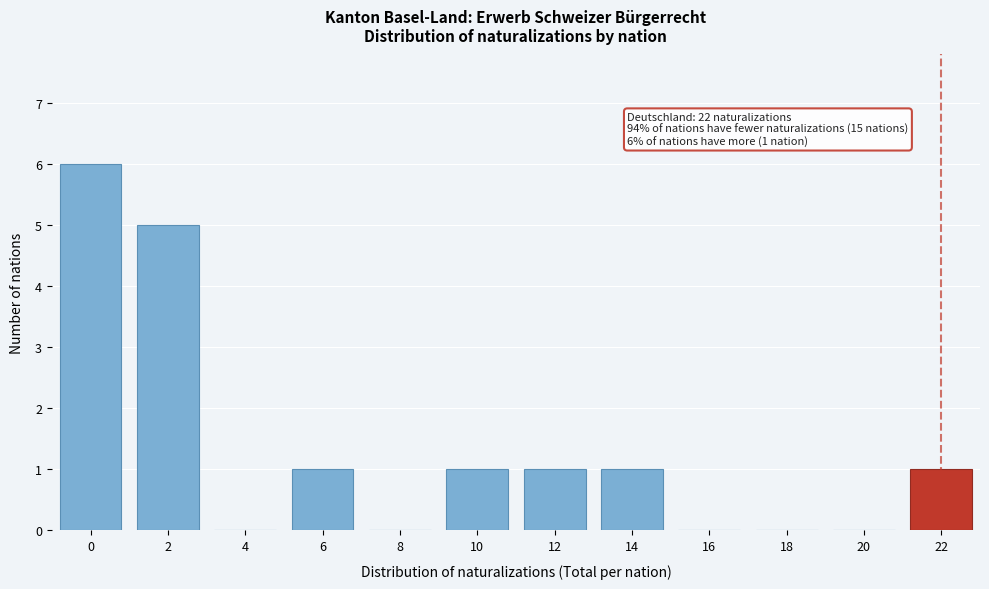

Is it true that the value at 10 is 0?

False